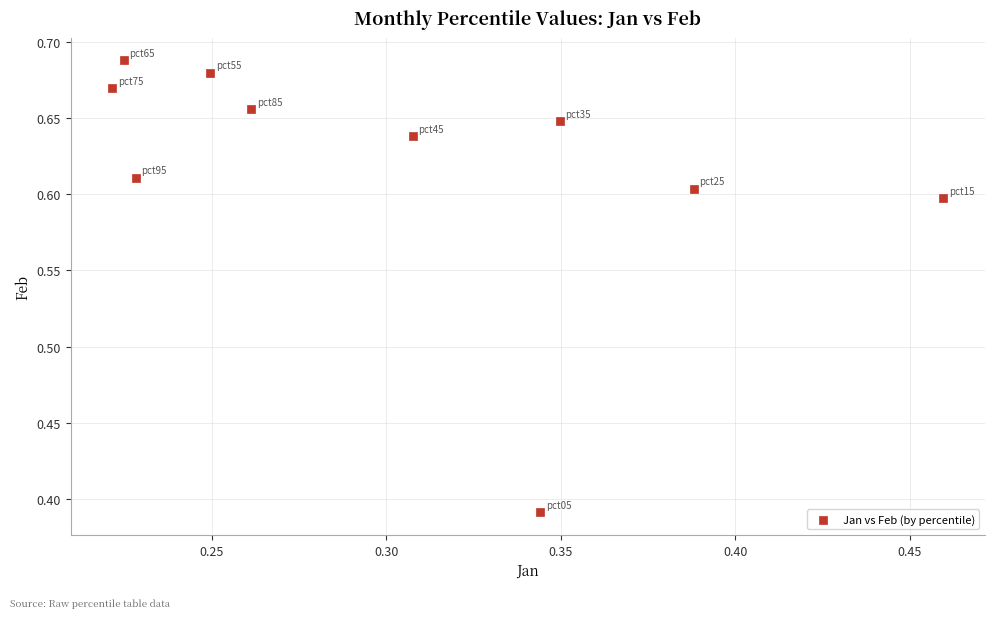

What is the average X value?

0.3